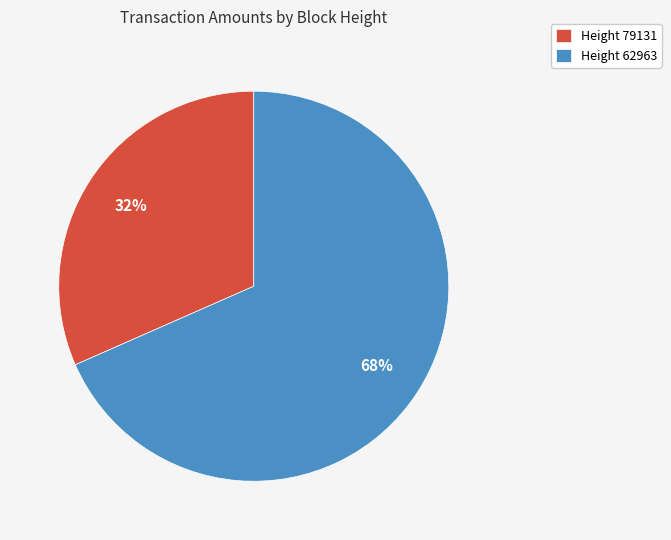

What is the smallest slice in the pie chart?

Height 79131